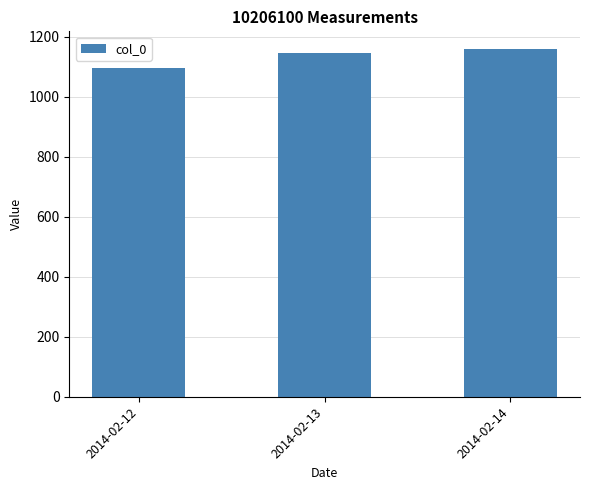

Reading right to left, extract all data points from this chart.

2014-02-14=1160.0	2014-02-13=1145.0	2014-02-12=1096.8